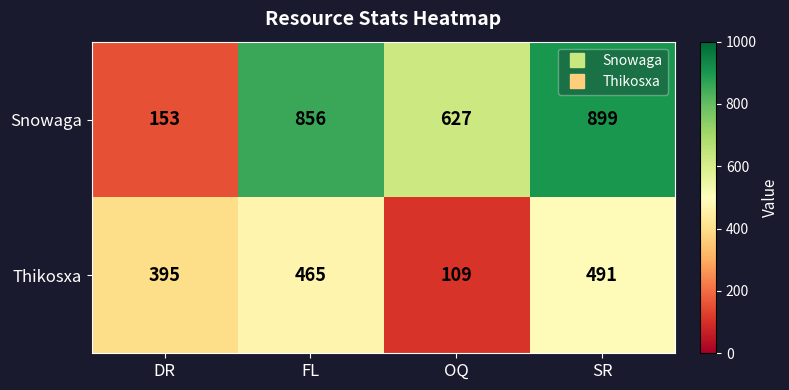

Is it true that Snowaga equals 237 at OQ?

False